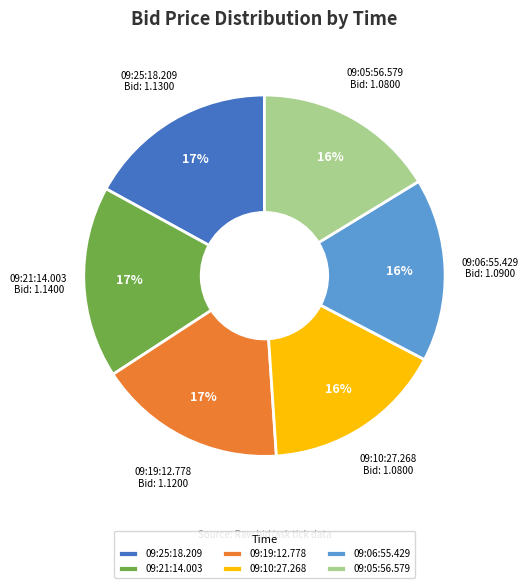

To the nearest percent, what is the difference between the largest and smallest slice percentages?

1%